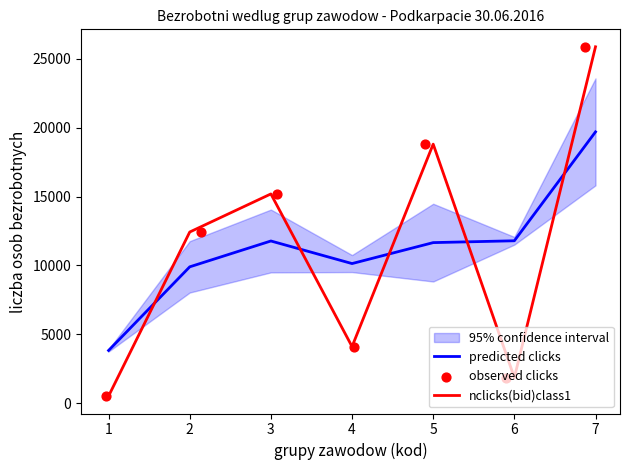

Which series reaches the minimum Y coordinate?

nclicks(bid)class1